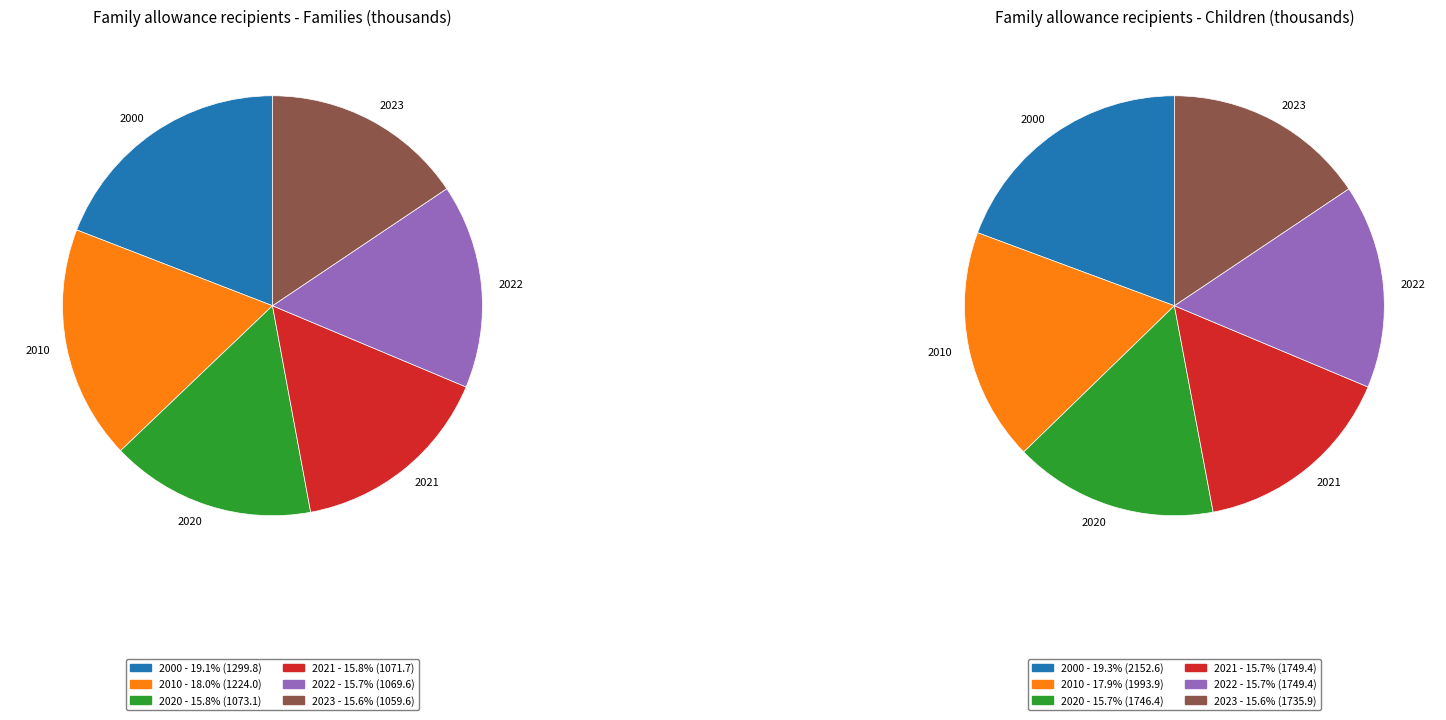

Which has a higher value, 2000 or 2021?

2000